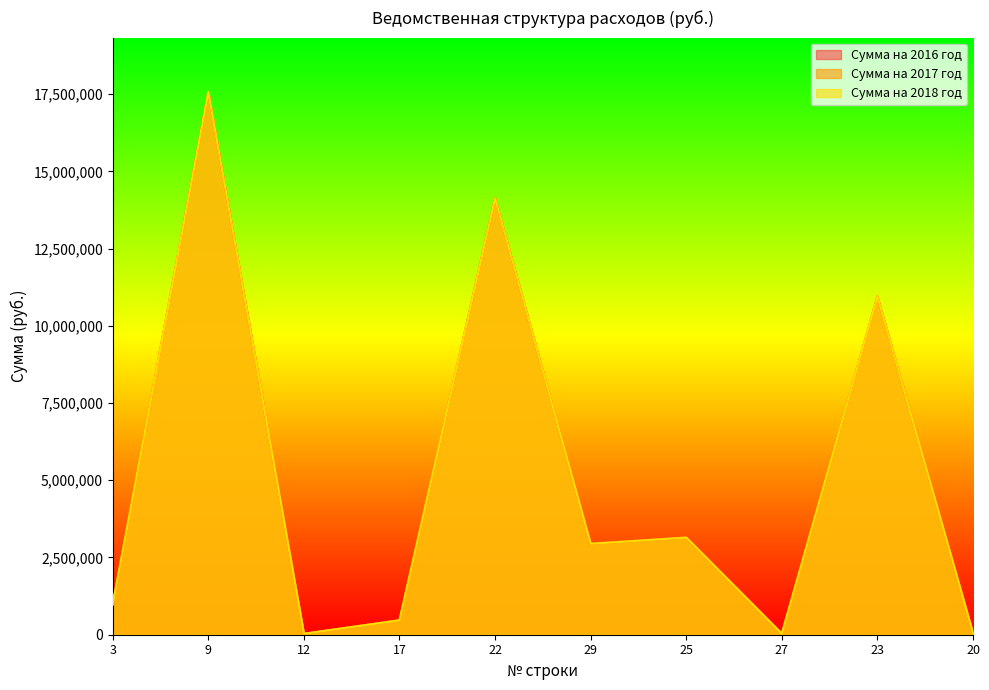

Which has a higher value, 9 or 17?

9